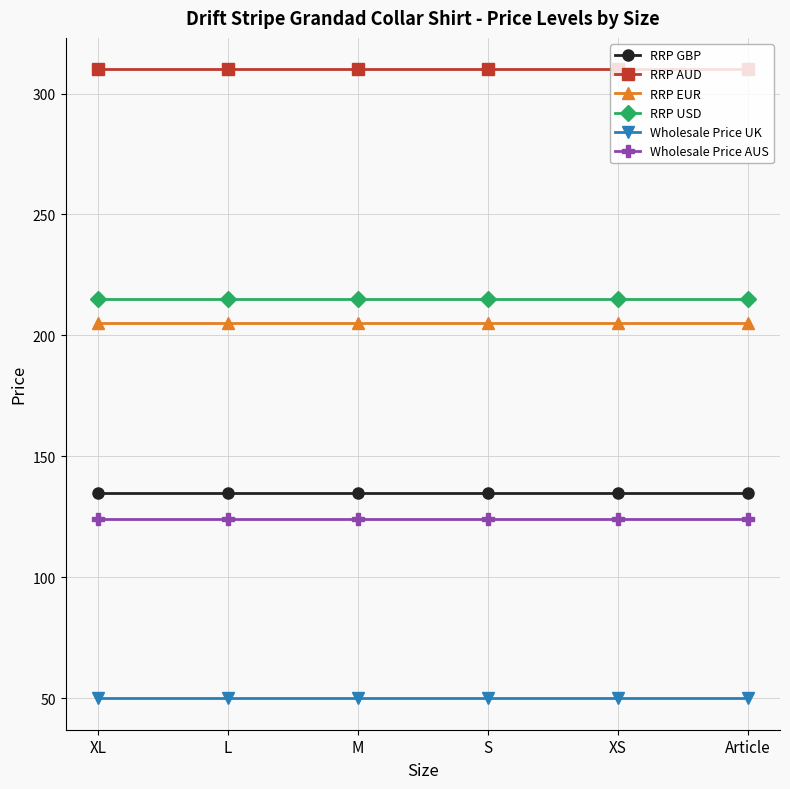

True or false: RRP AUD and RRP EUR cross at least once.

False